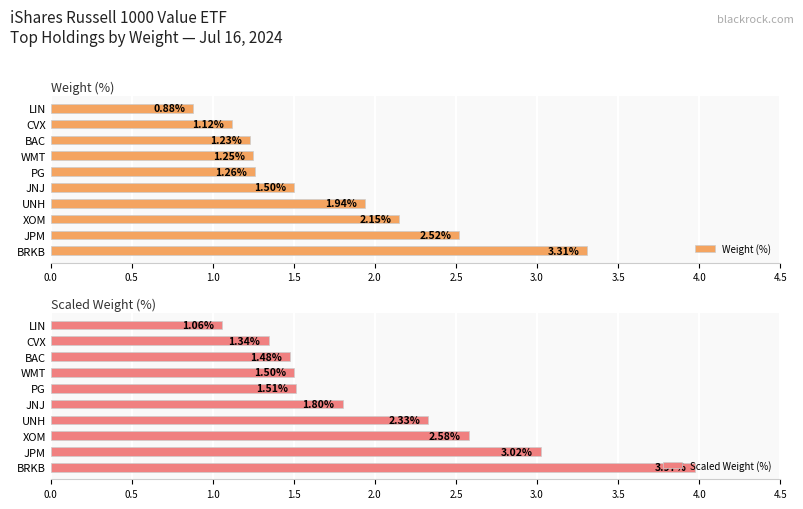

Which category has the highest value in the Weight (%) series?

BRKB